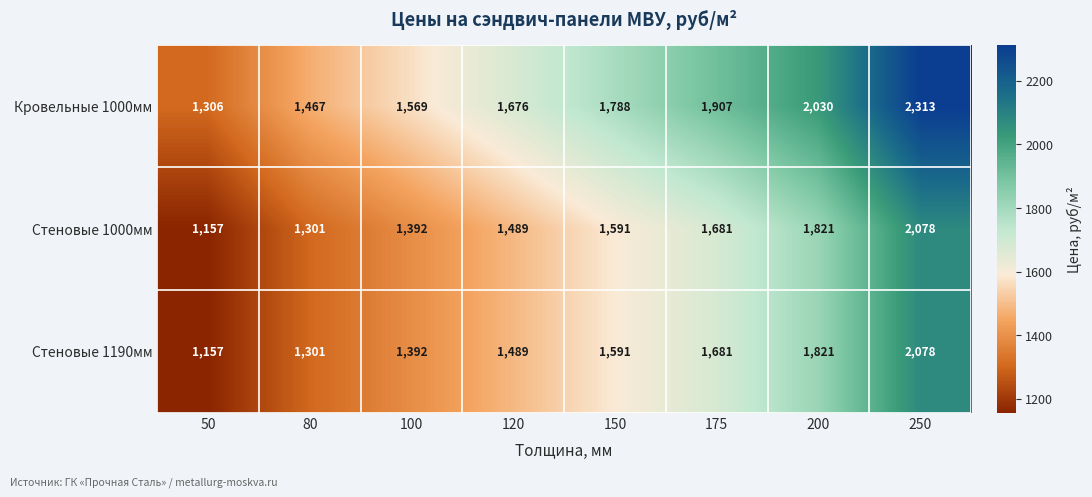

Reading right to left, what are all the values shown in this chart?

Кровельные 1000мм: 250=2313	200=2030	175=1907	150=1788	120=1676	100=1569	80=1467	50=1306
Стеновые 1000мм: 250=2078	200=1821	175=1681	150=1591	120=1489	100=1392	80=1301	50=1157
Стеновые 1190мм: 250=2078	200=1821	175=1681	150=1591	120=1489	100=1392	80=1301	50=1157